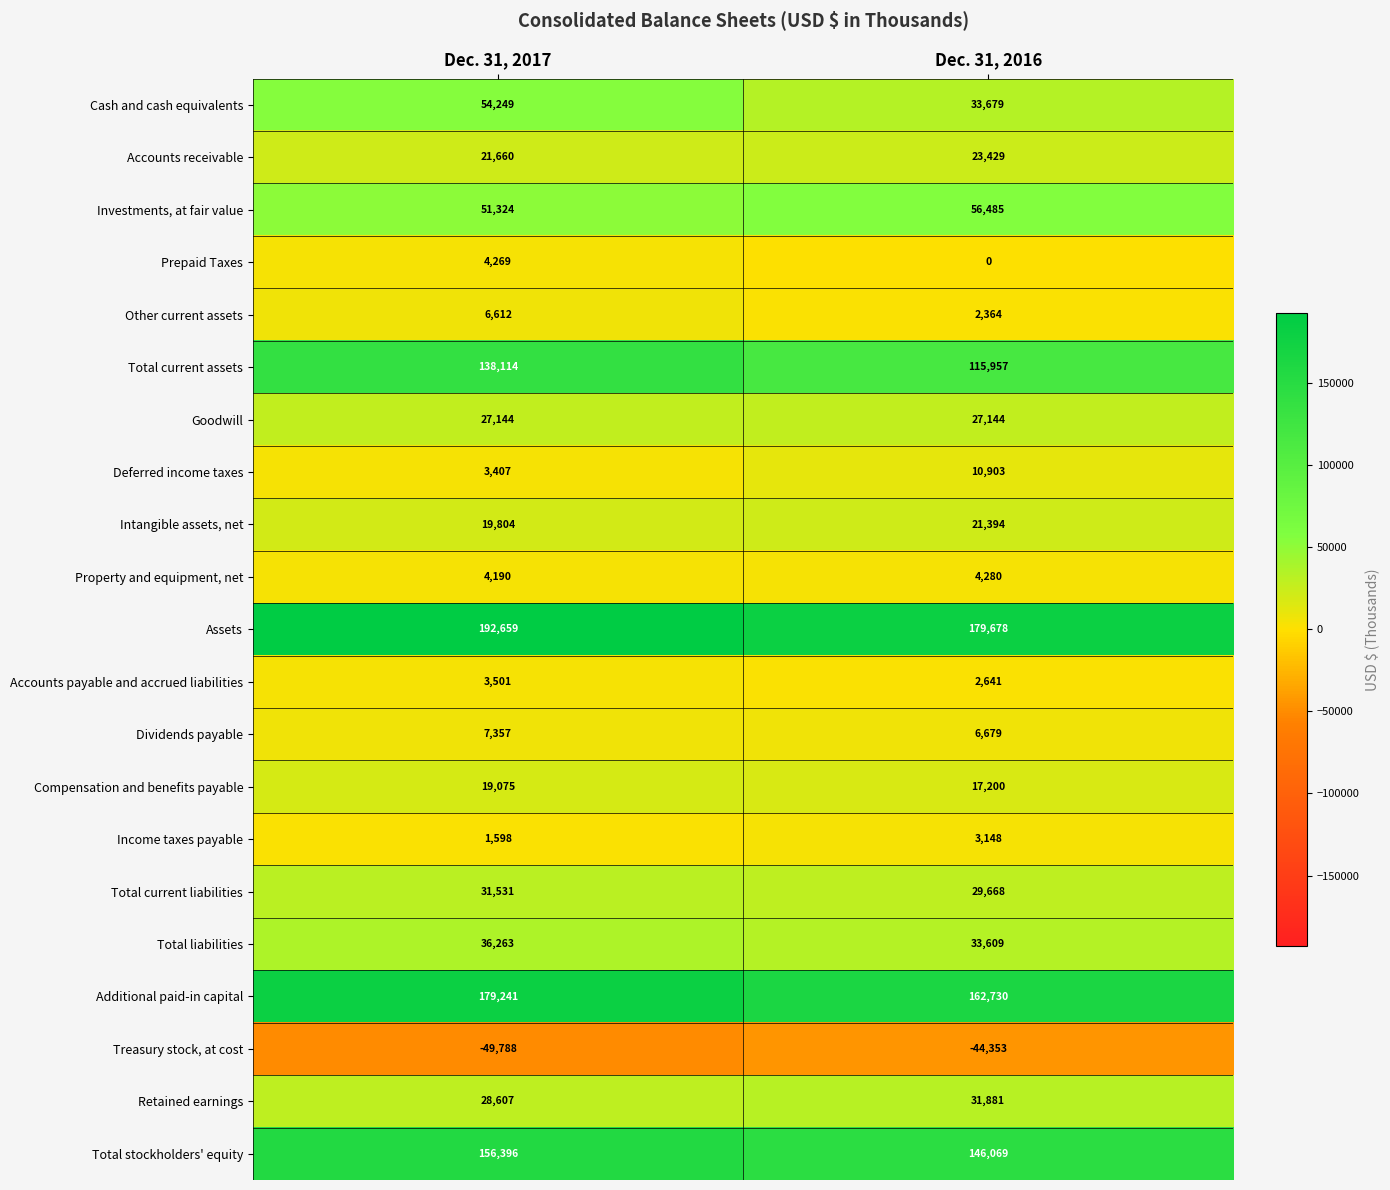

Which series has the largest total across all categories?

Assets